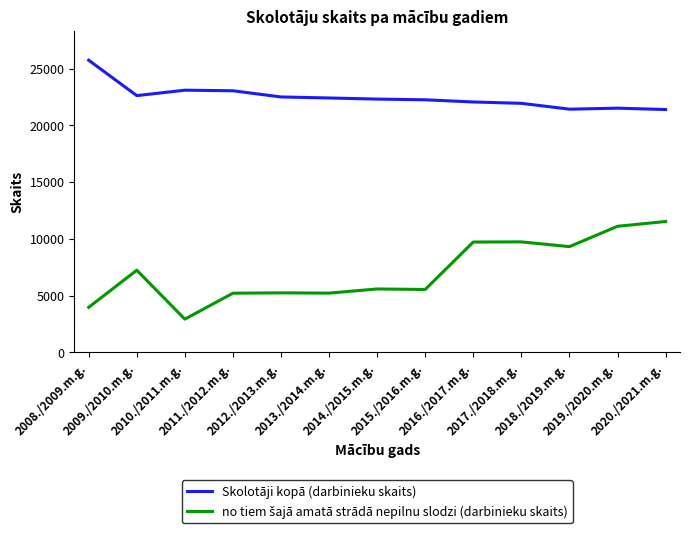

What is the label of the 9th point from the left?

2016./2017.m.g.